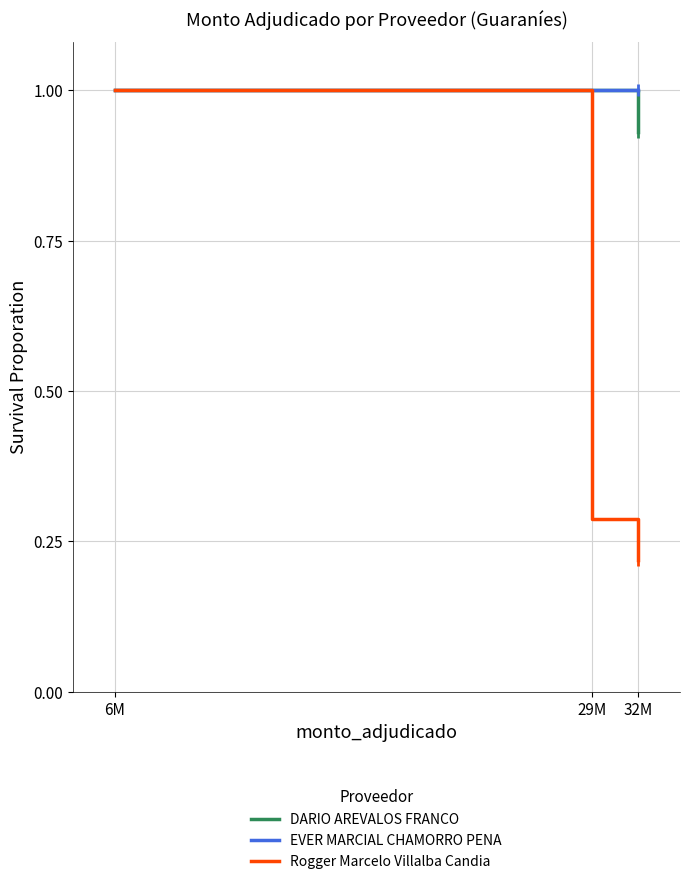

What position from the right is 32M?

1